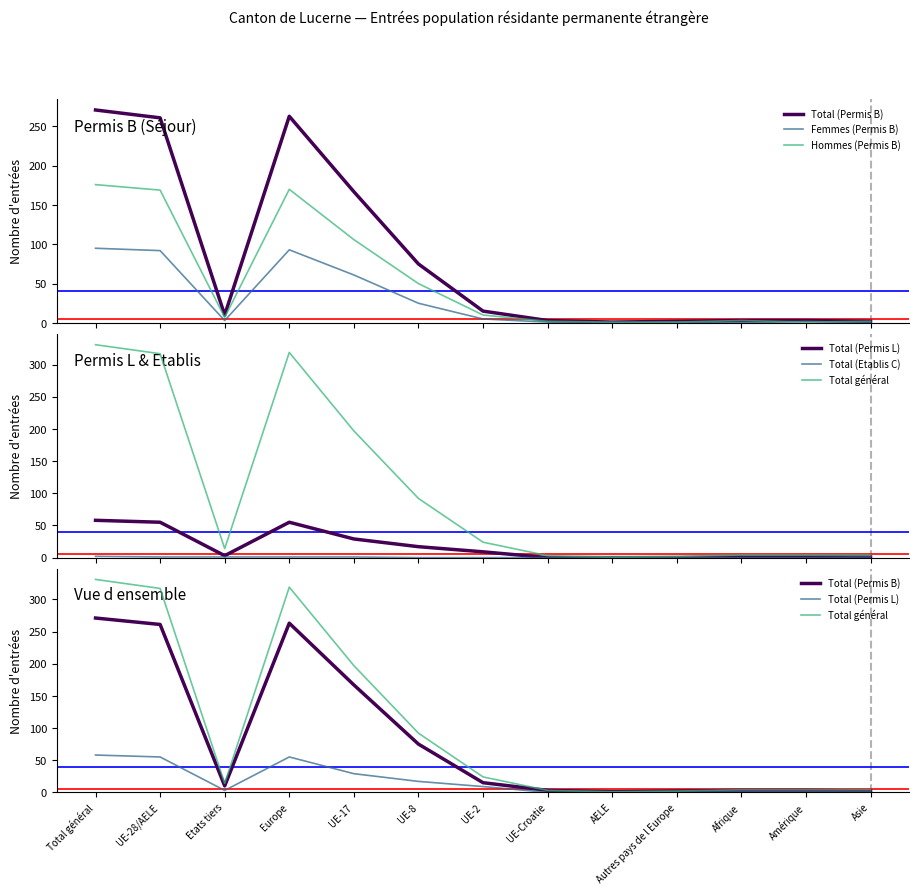

At Asie, list the series in order from largest to smallest.

Total général, Total (Permis B), Hommes (Permis B), Total (Permis L), Total (Etablis C), Femmes (Permis B)